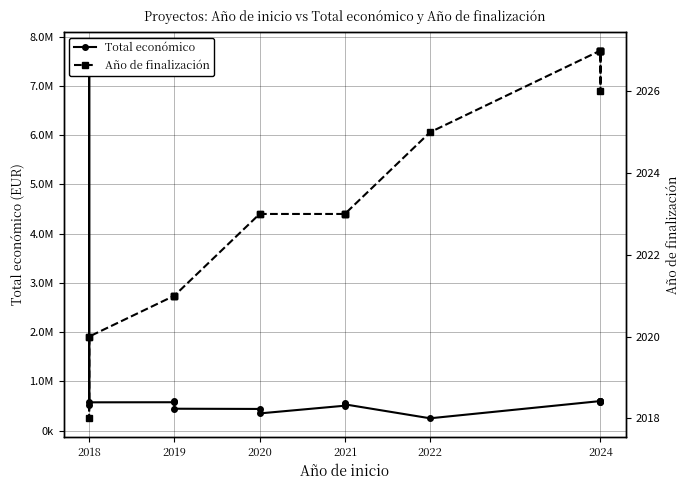

True or false: Año de finalización and Total económico cross at least once.

False